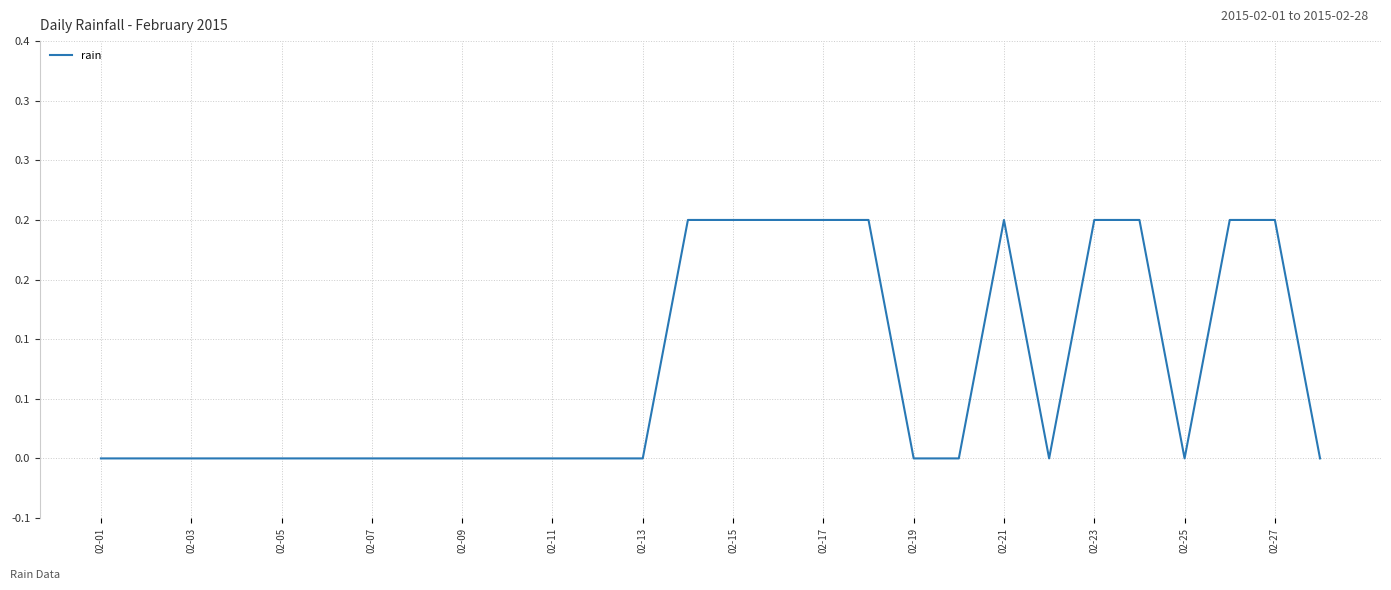

How many points are higher than both their immediate neighbors (excluding endpoints)?

1